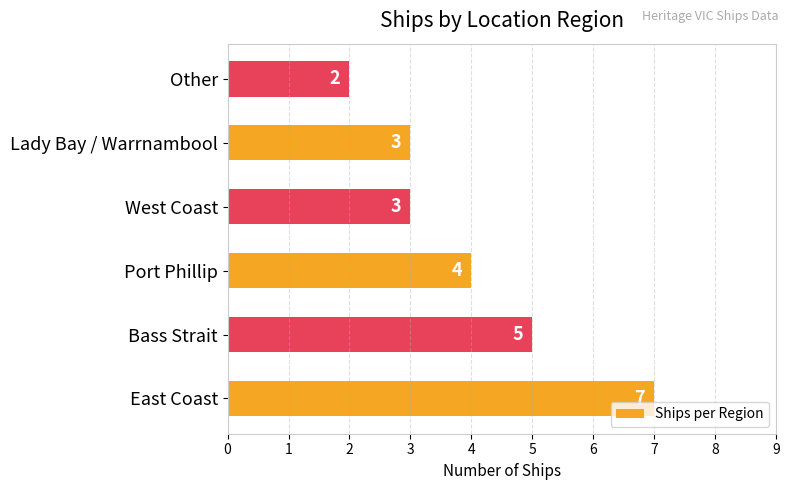

What is the change in value from East Coast to West Coast?

-4